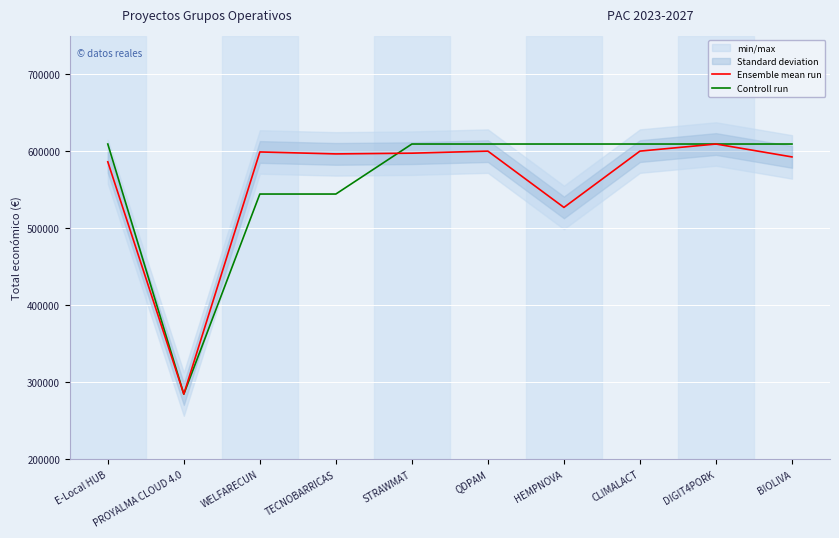

Between PROYALMA CLOUD 4.0 and WELFARECUN, which series saw the biggest shift?

Ensemble mean run